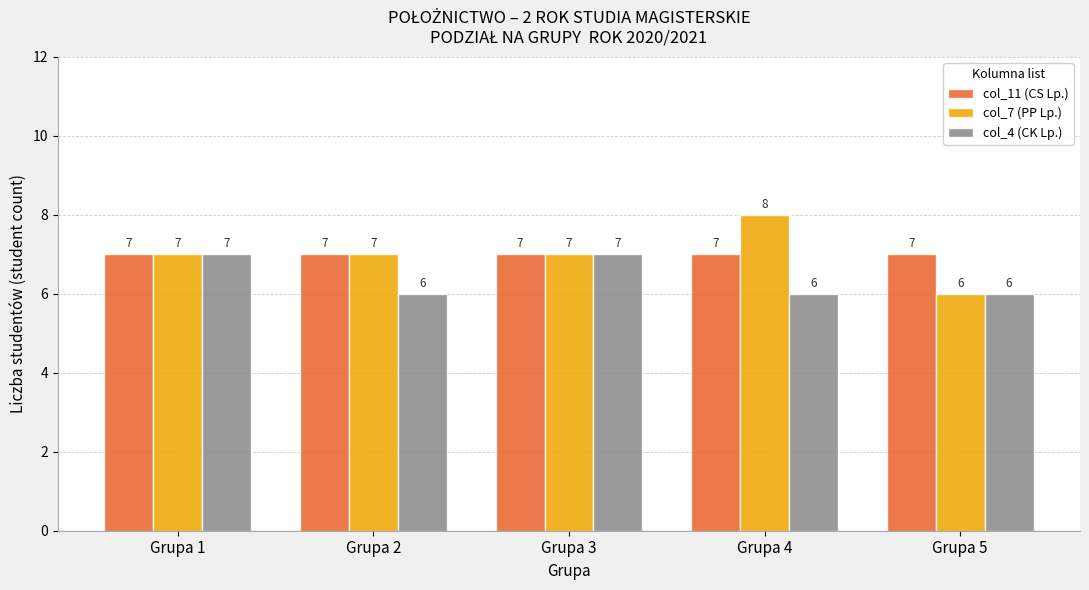

Count the col_7 (PP Lp.) values in the range 7 to 8.

4